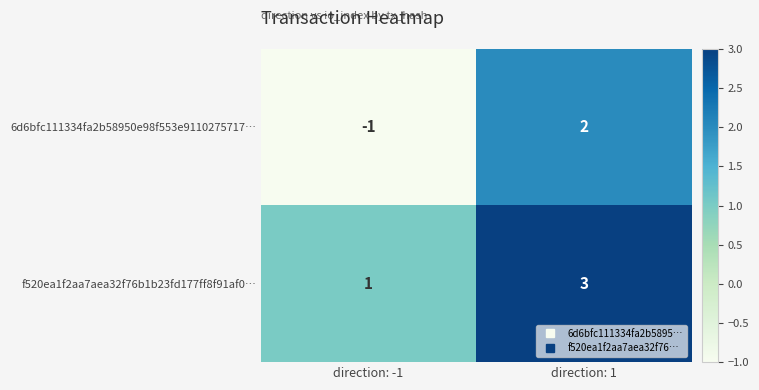

What is the difference between the maximum and minimum values in the 6d6bfc111334fa2b58950e98f553e9110275717… series?

3